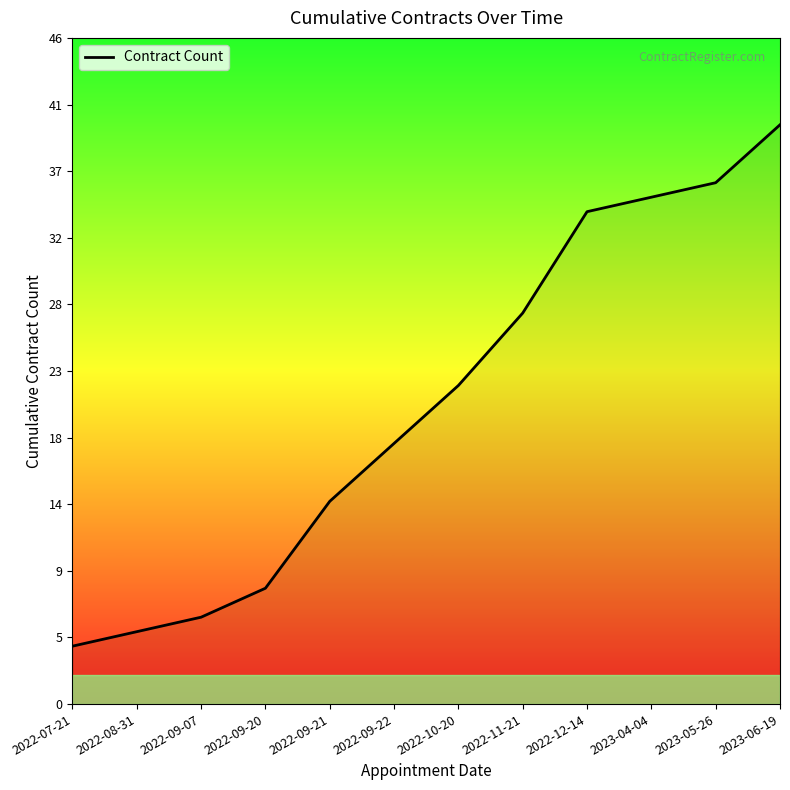

What is the maximum value shown in the chart?

40